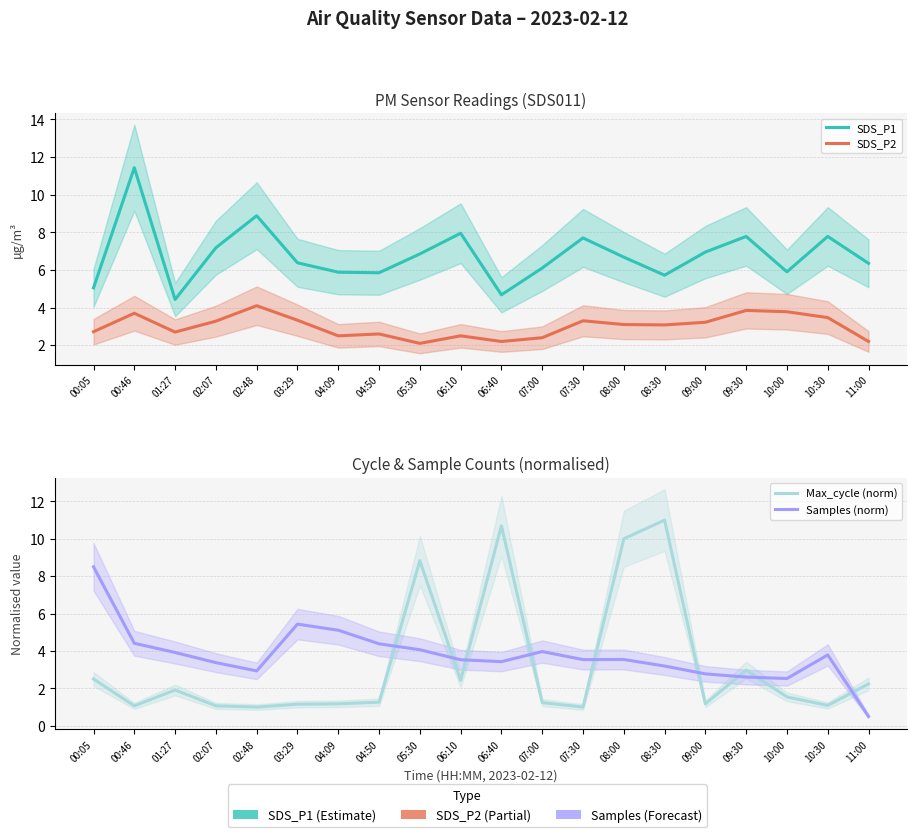

How many data points in SDS_P2 are above 3?

11